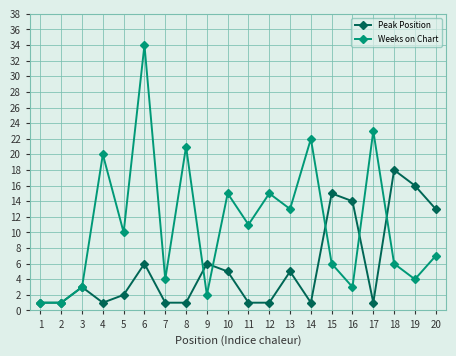

At which category is the sum across all series the highest?

6